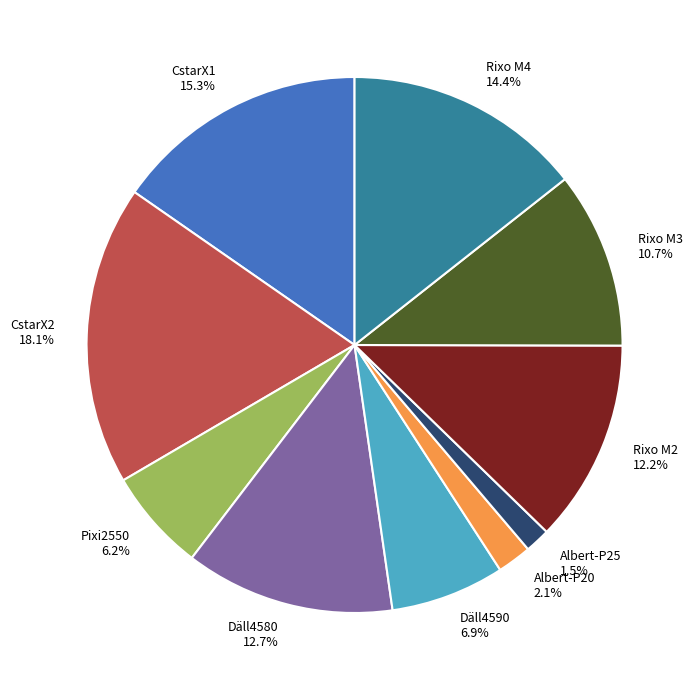

Which slice is the smallest?

Albert-P25